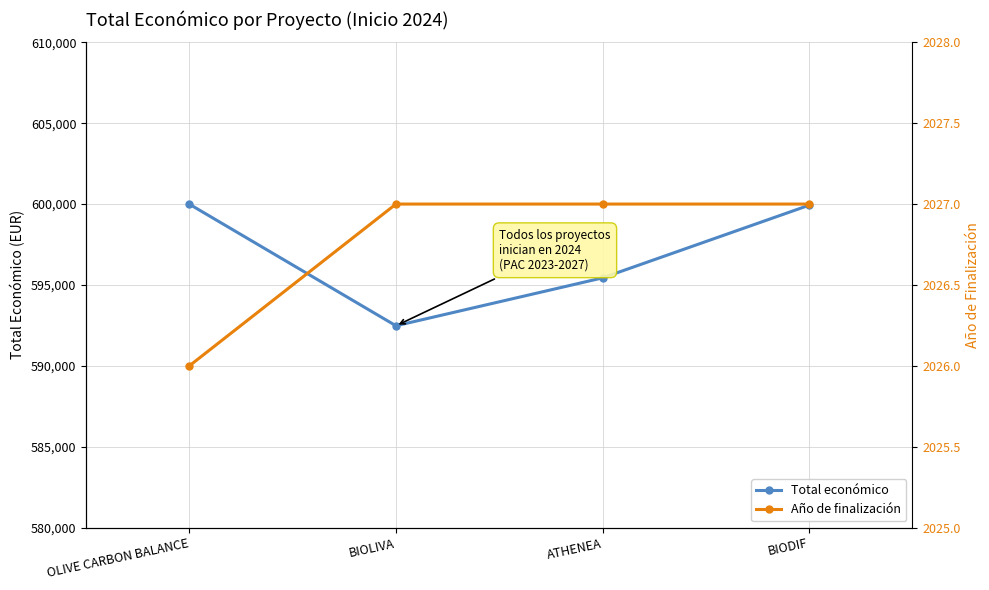

What are all the series names shown in the legend?

Total económico, Año de finalización